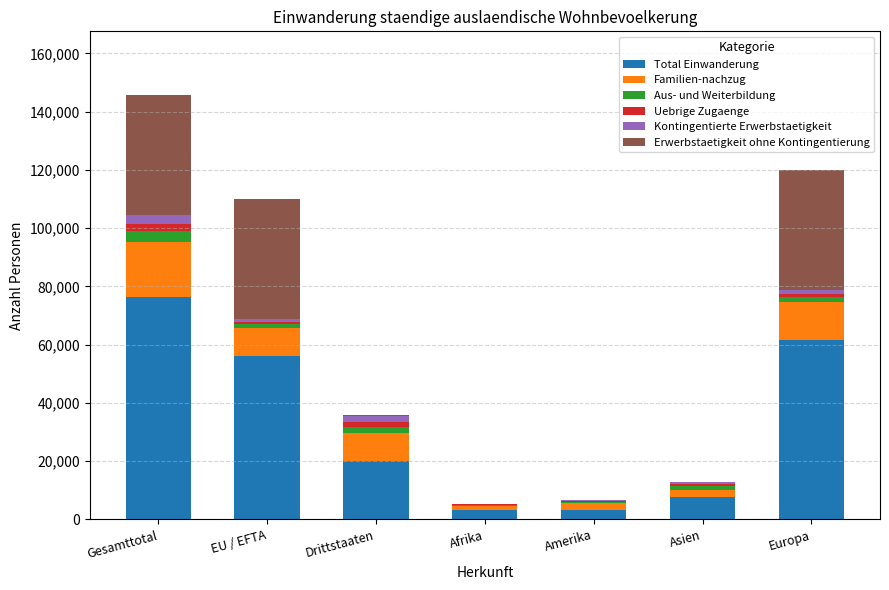

At which label does Total Einwanderung reach its peak?

Gesamttotal